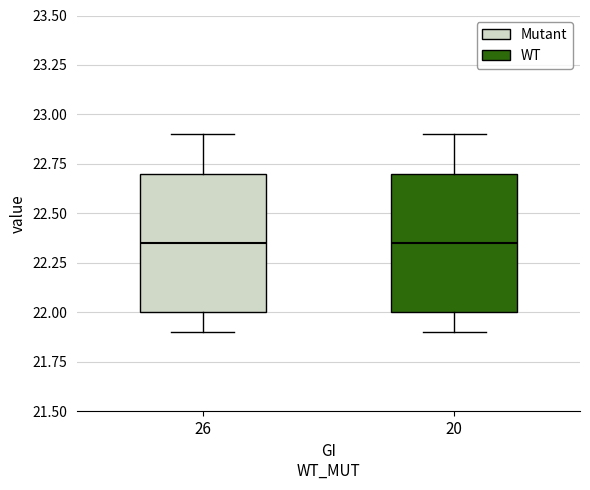

Where does the lower whisker of the box at x = 26 end on the y-axis? The values are not printed on the chart, so give them approximately, as read against the axis.

21.90